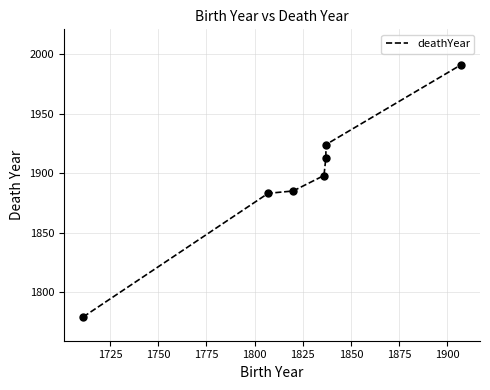

Between 1800 and 1775, which is larger?

1800